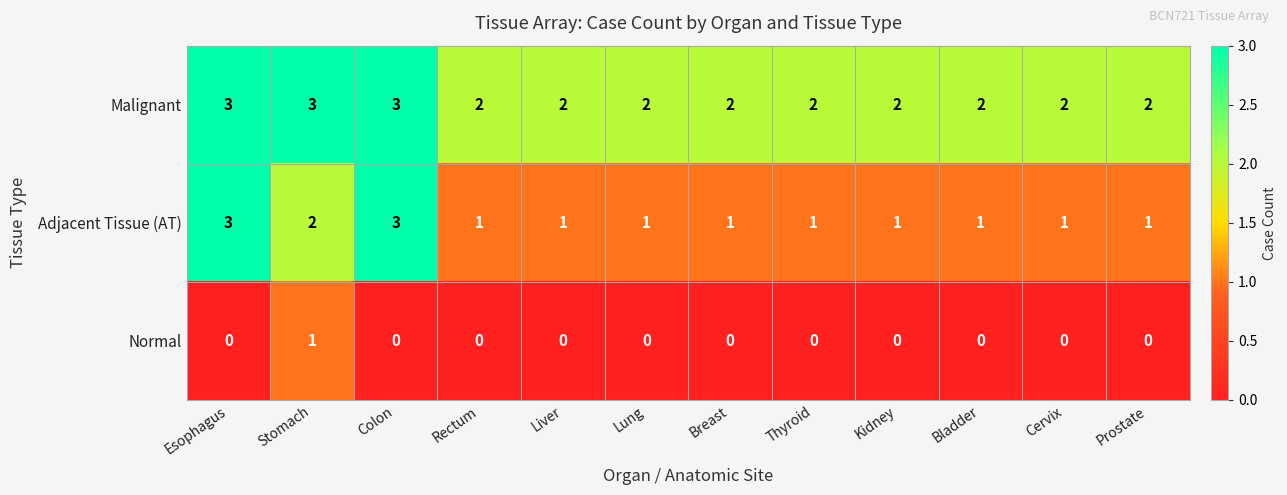

What is the sum of all Malignant values?

27